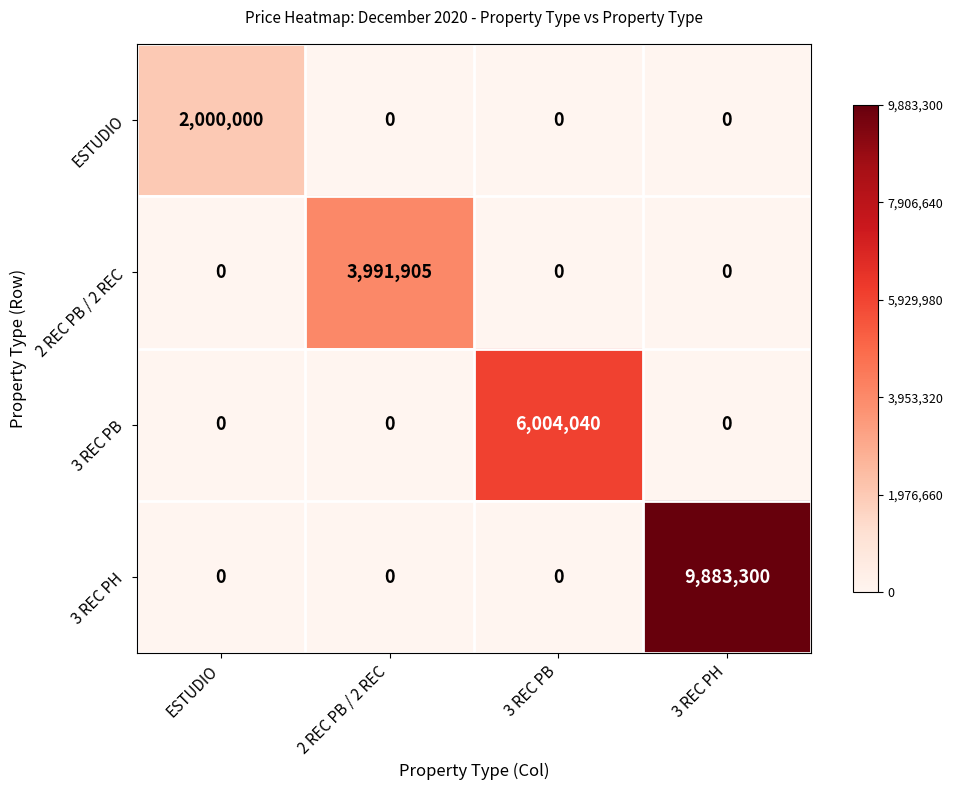

Which series has the largest total across all categories?

3 REC PH